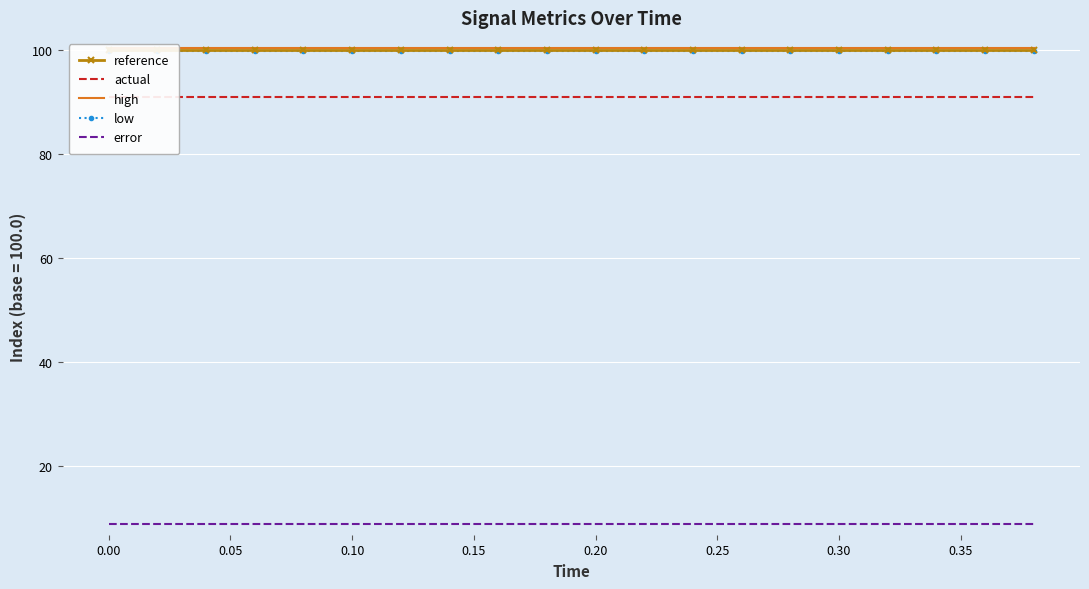

True or false: low and error cross at least once.

False